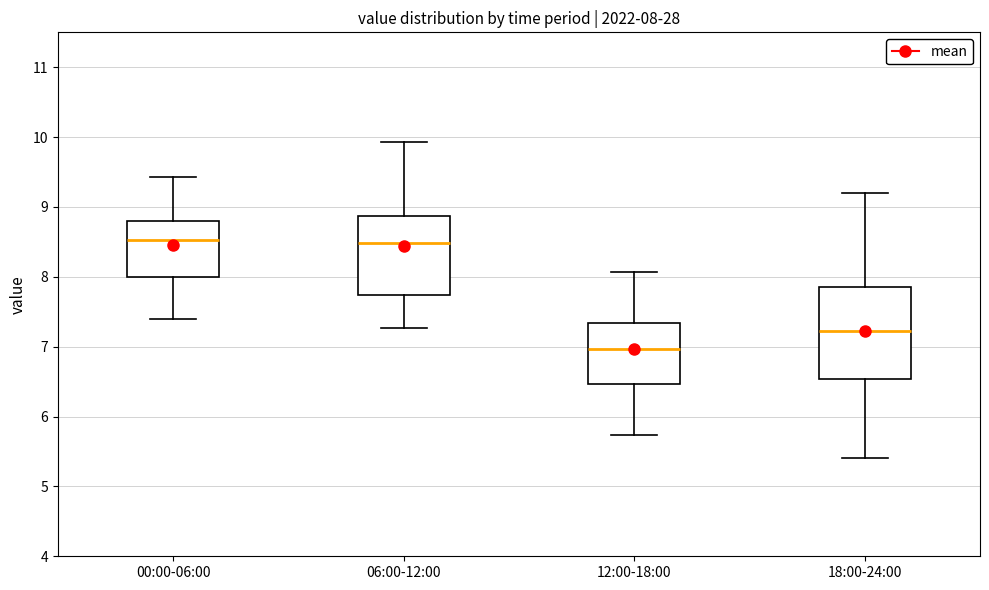

Comparing the boxes themselves (not the whiskers), which one is the tallest?

18:00-24:00